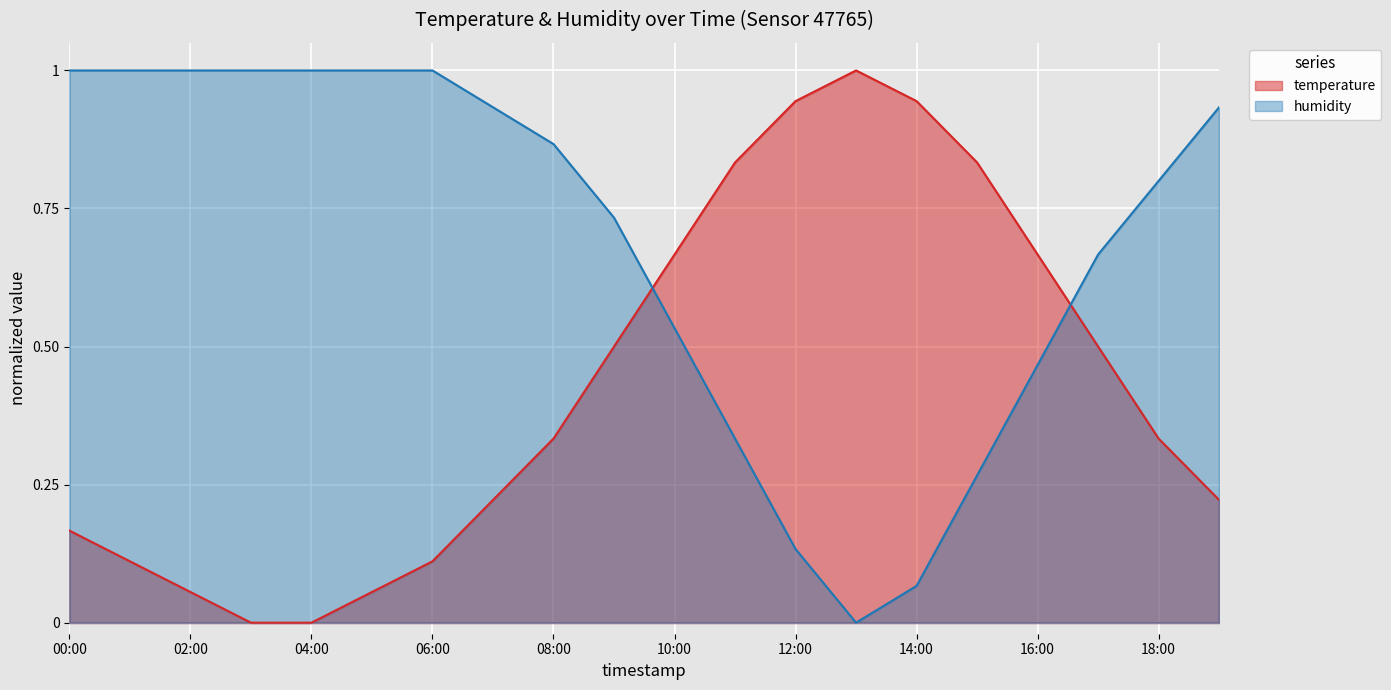

Is it true that humidity equals 1.0 at 03:00?

True